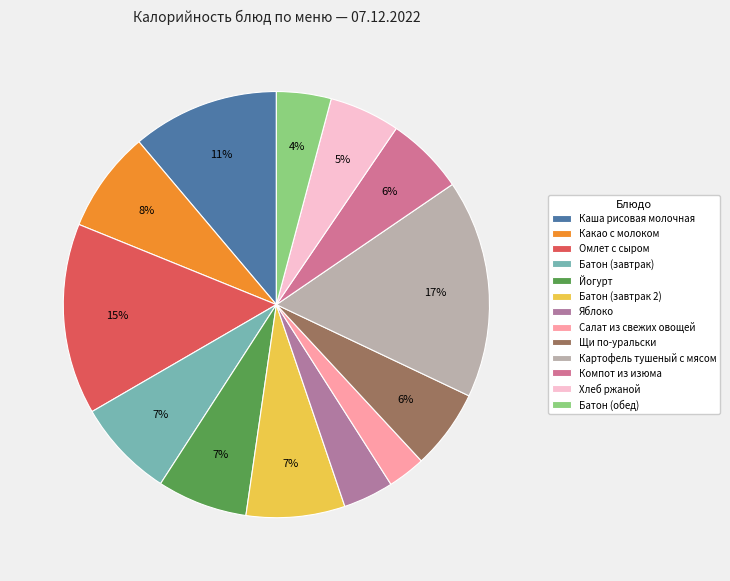

To the nearest percent, what portion does Яблоко represent?

4%